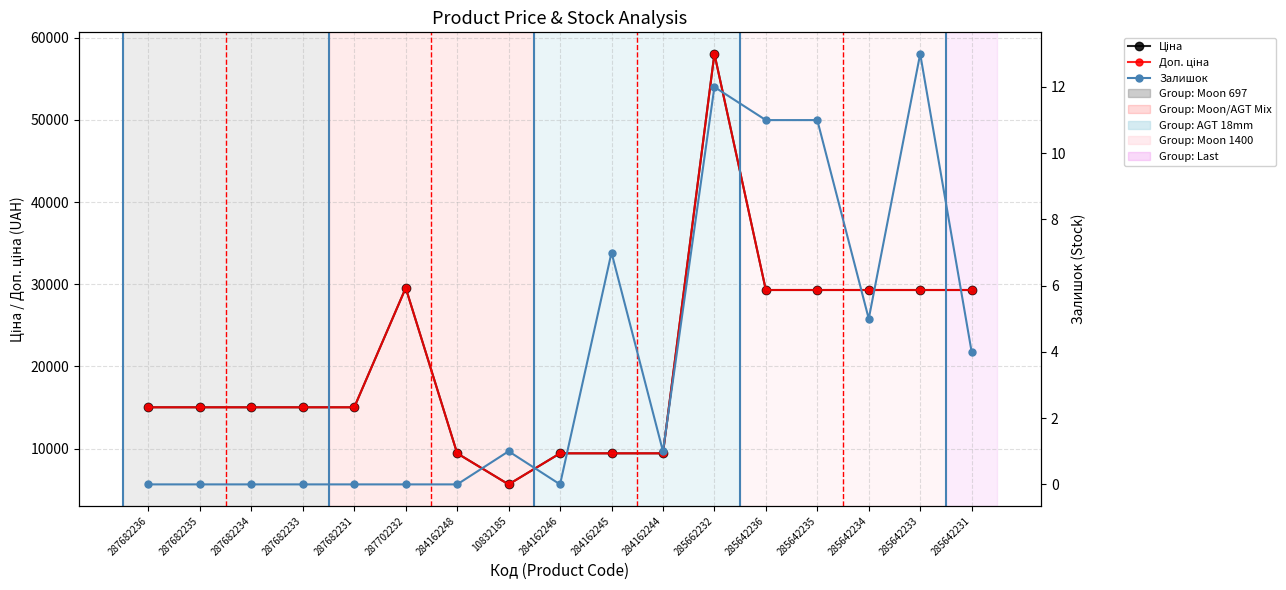

Is the value of Доп. ціна at 285642235 greater than the value of Залишок at 284162248?

Yes